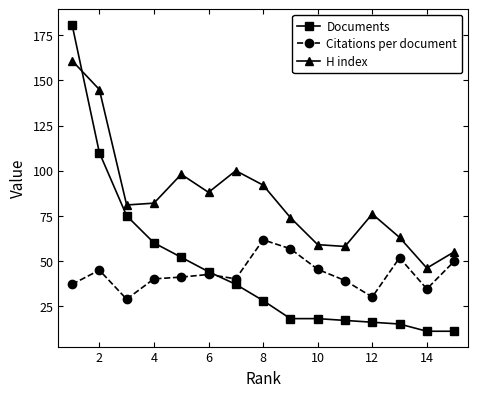

What is the difference between the maximum and minimum values in the Citations per document series?

32.9